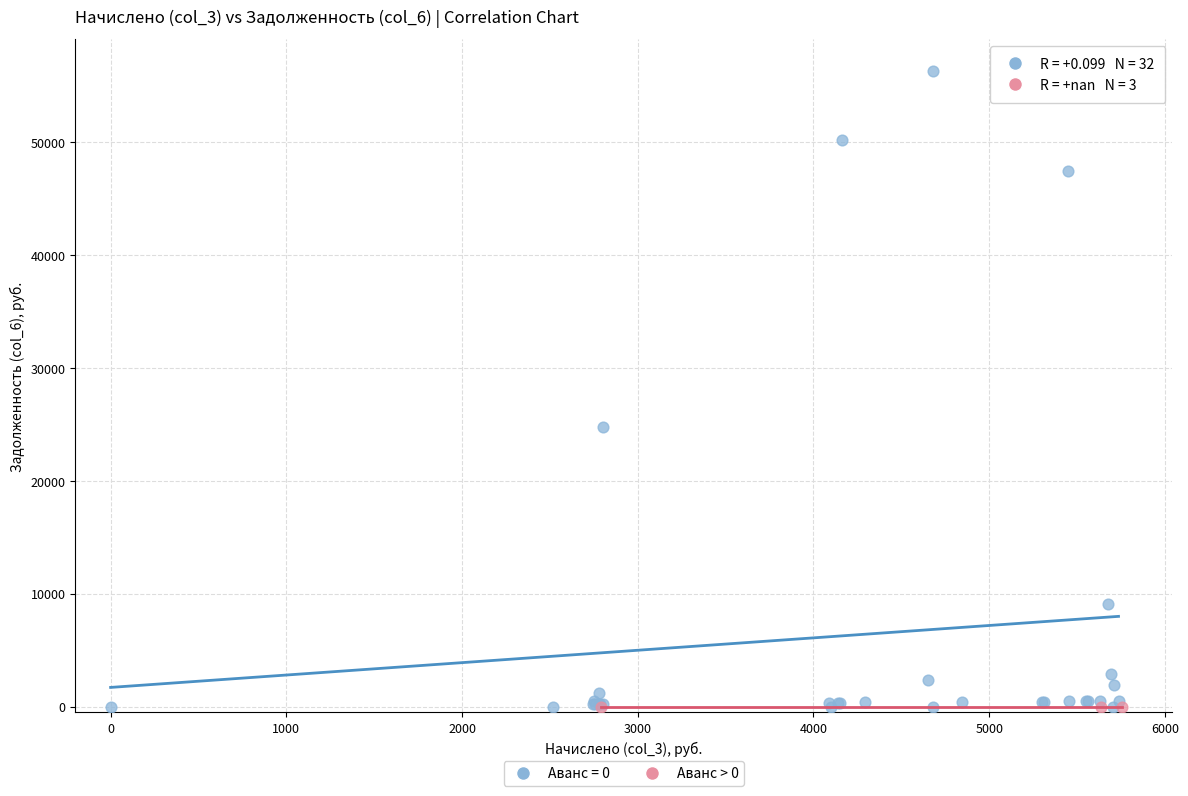

Which series contains the highest Y value?

Аванс = 0